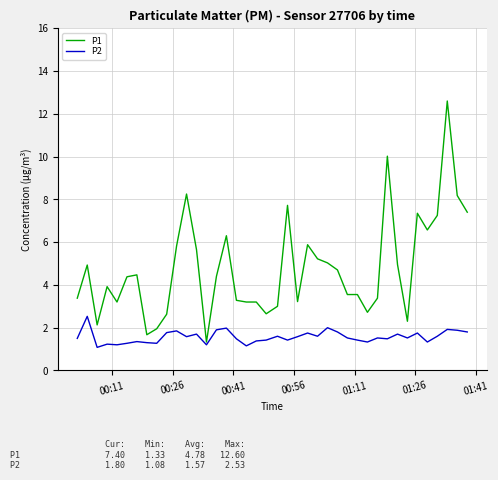

Rank the series by their maximum value, from highest to lowest.

P1, P2